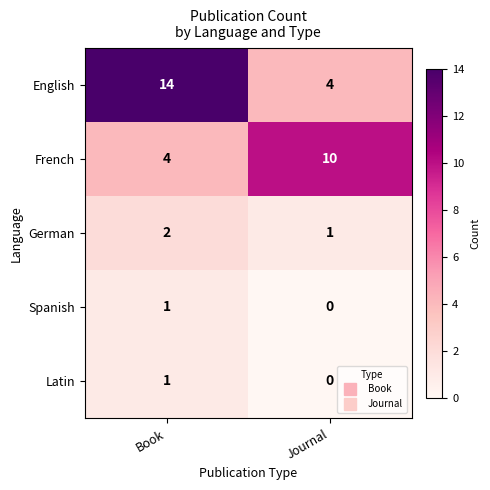

Reading right to left, what are all the values shown in this chart?

English: 4	14
French: 10	4
German: 1	2
Spanish: 0	1
Latin: 0	1